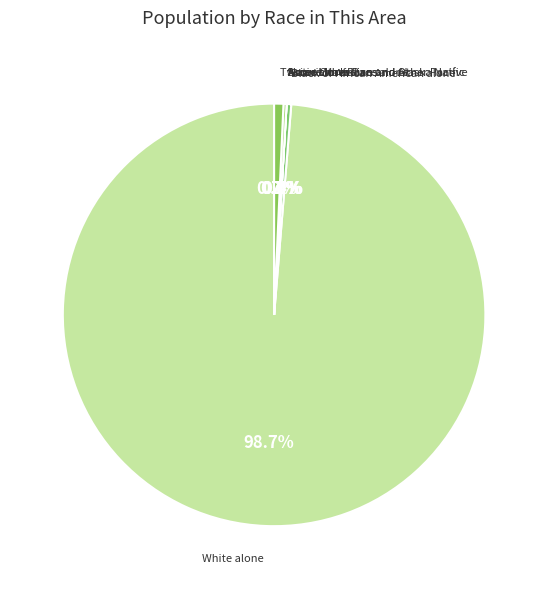

What percentage do Two or More Races and White alone together represent?

99.4%